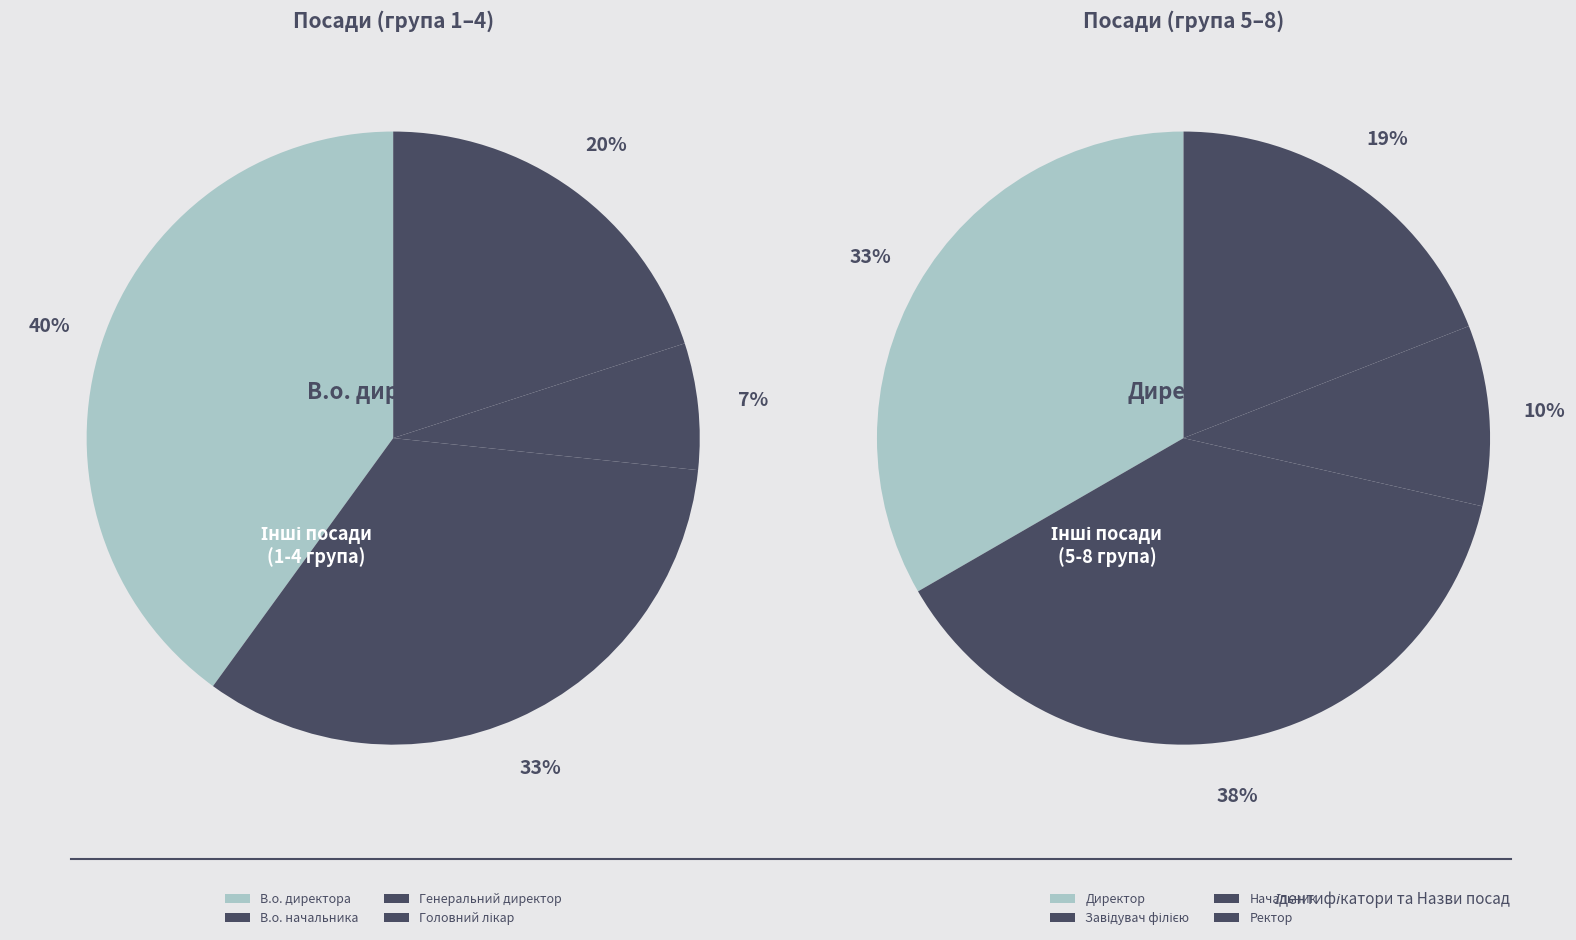

How many segments does this pie chart have?

8